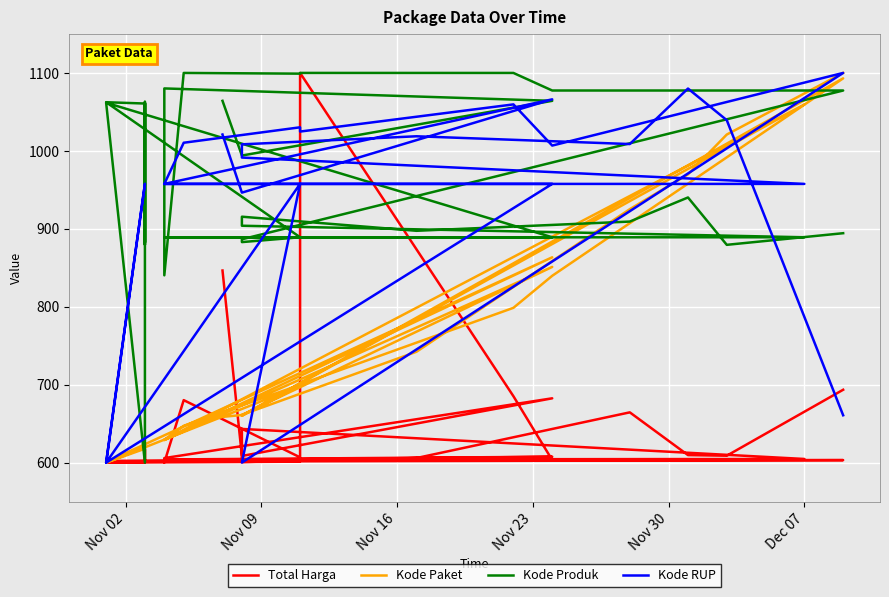

How many interior local valleys does the Kode RUP series have?

6